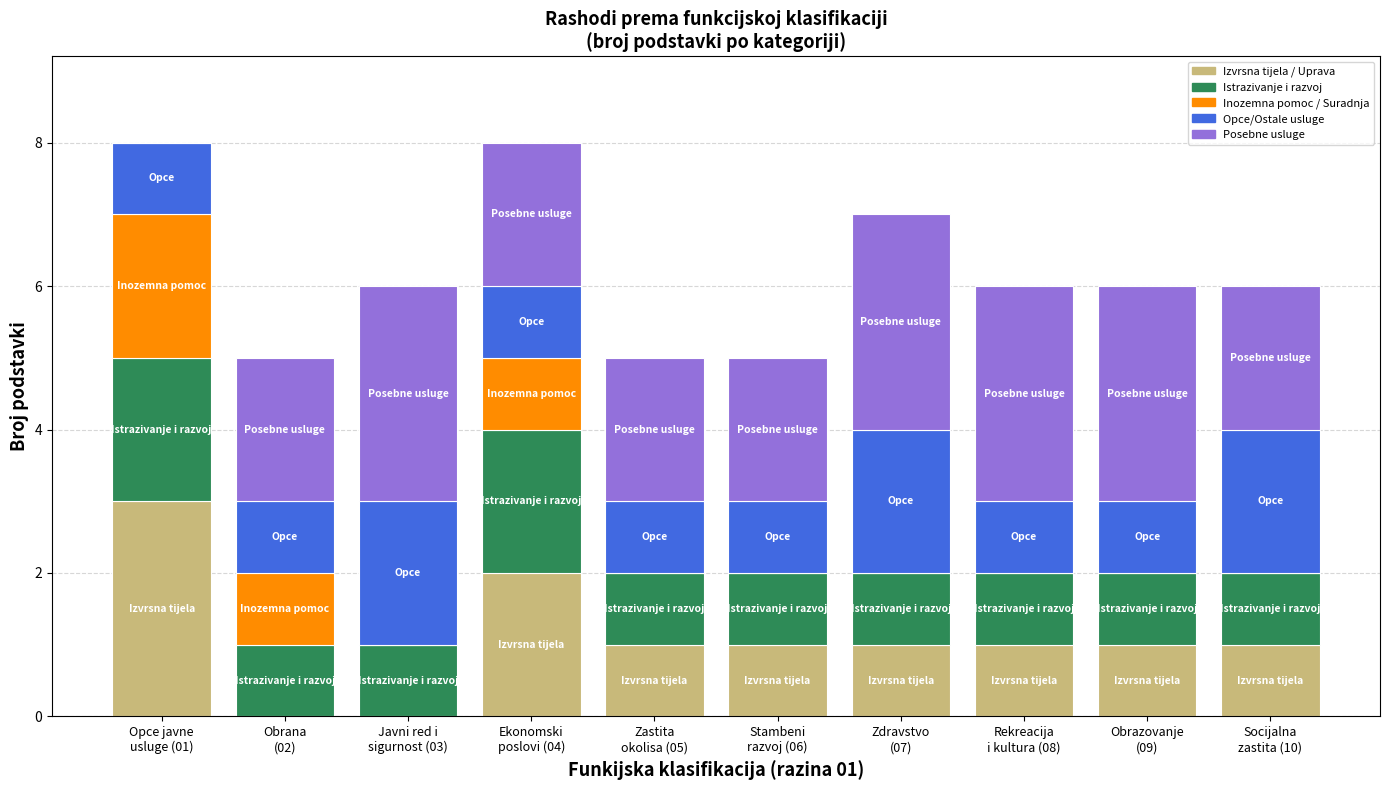

What are all the series names shown in the legend?

Izvrsna tijela / Uprava, Istrazivanje i razvoj, Inozemna pomoc / Suradnja, Opce/Ostale usluge, Posebne usluge